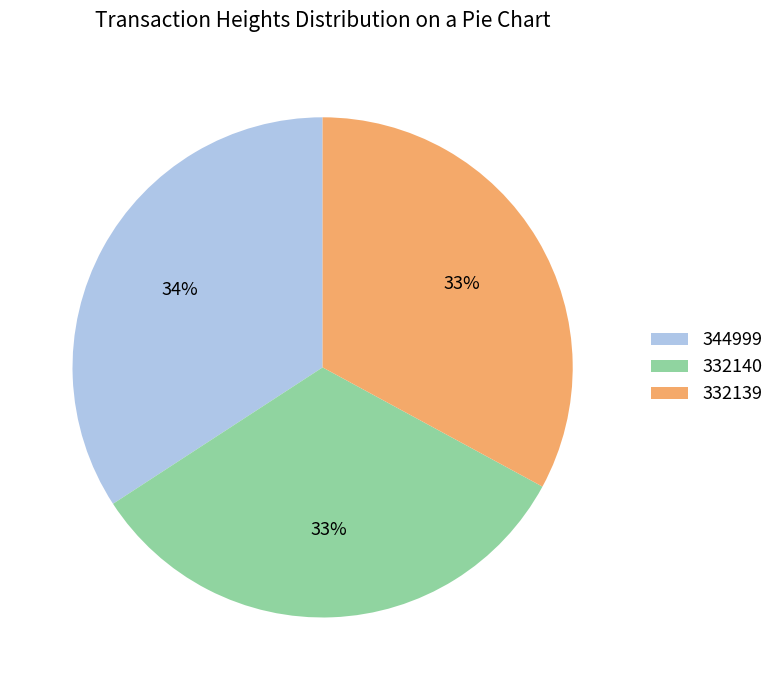

To the nearest percent, what is the difference between the largest and smallest slice percentages?

1%